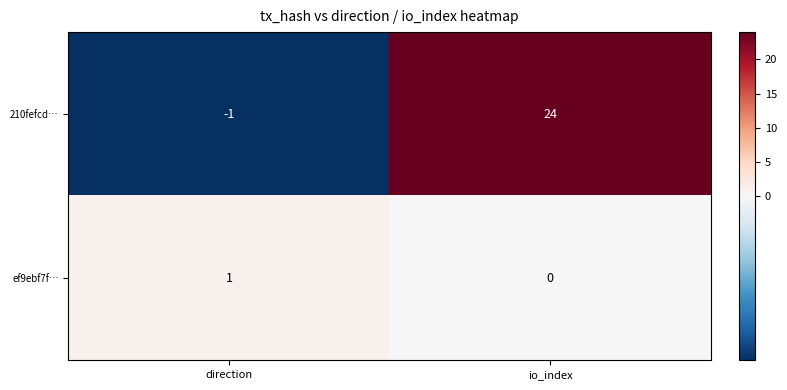

Reading left to right, what are all the values shown in this chart?

210fefcd…: direction=-1	io_index=24
ef9ebf7f…: direction=1	io_index=0